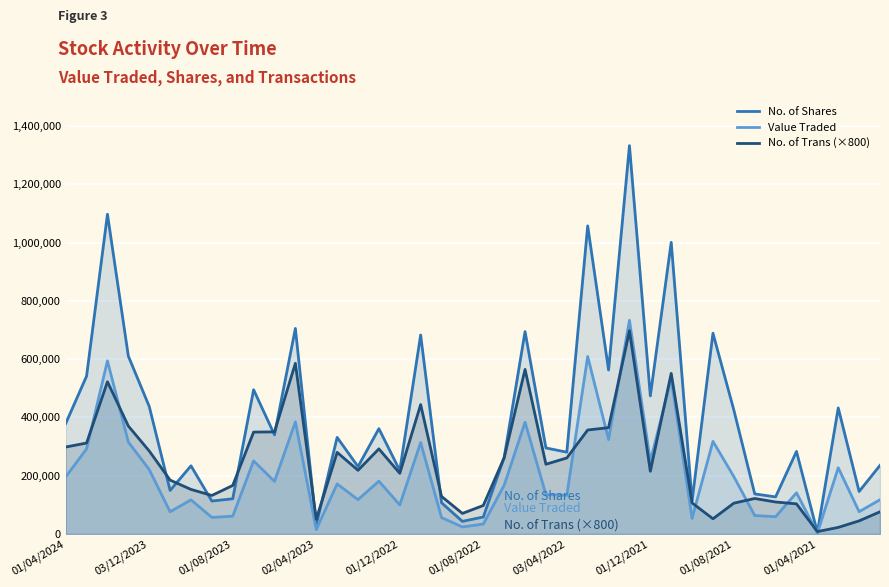

How many values in the No. of Shares series are below 331415?

20